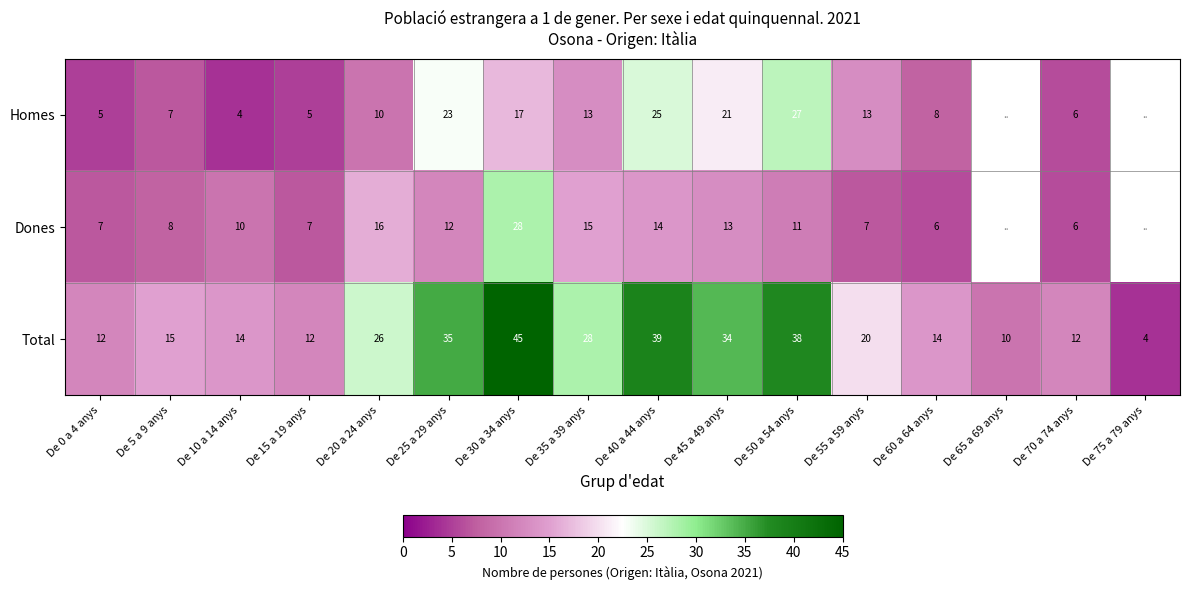

At which category does the chart reach its minimum across all series?

De 10 a 14 anys